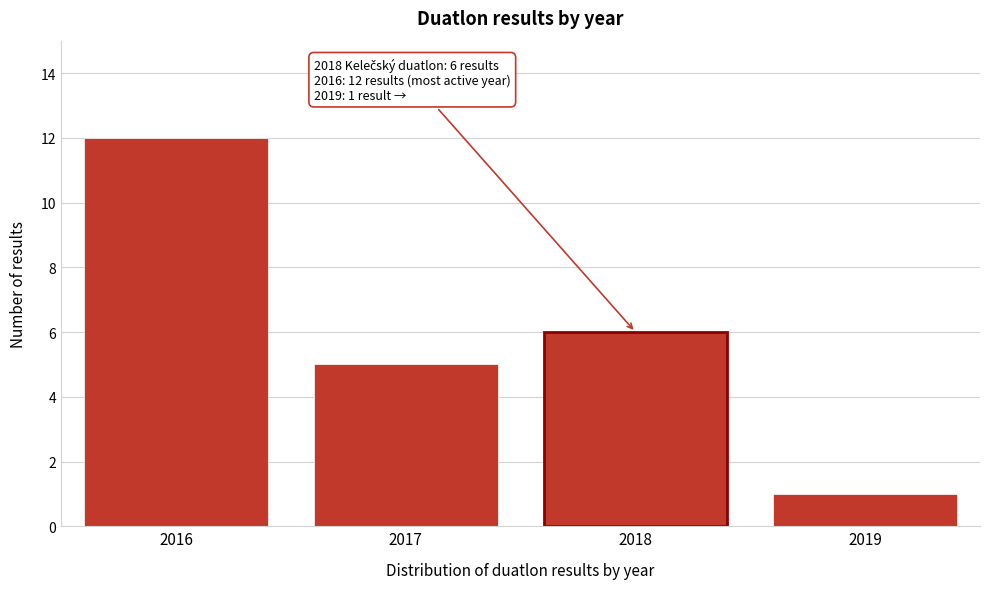

Reading left to right, list all the values displayed in this chart.

2016=12	2017=5	2018=6	2019=1